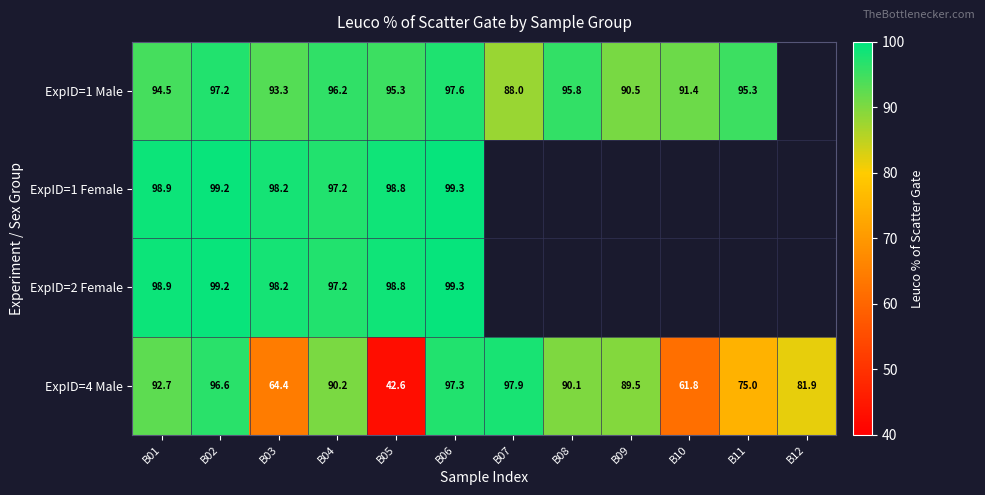

What is the difference between the highest and lowest values at B09?

1.0